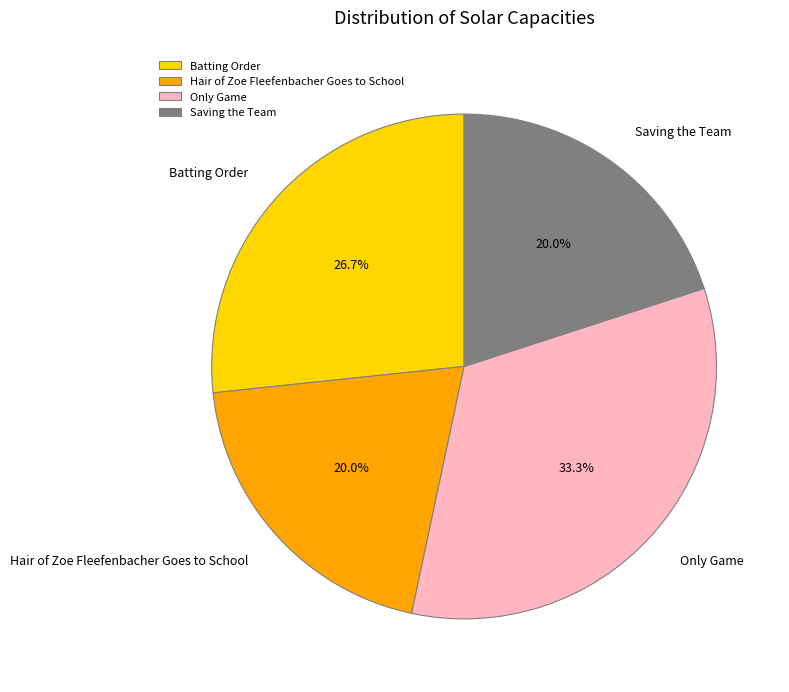

Is it true that Only Game is 22% of the pie?

False